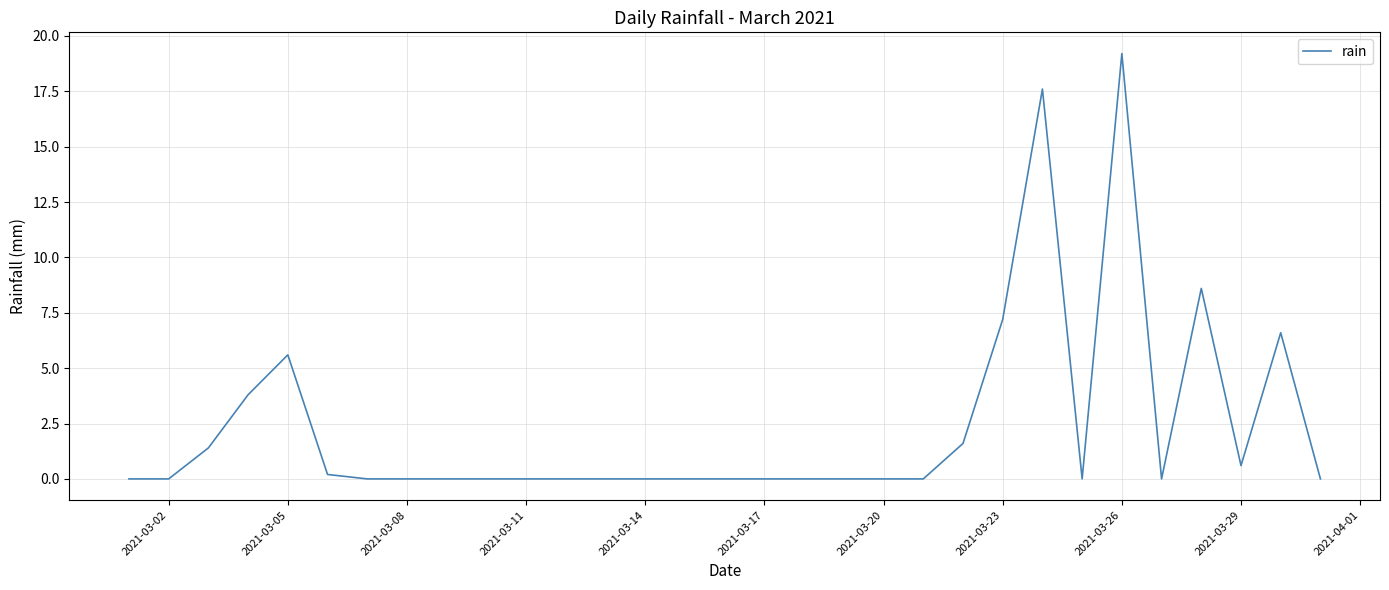

How many lines are shown in the chart?

1